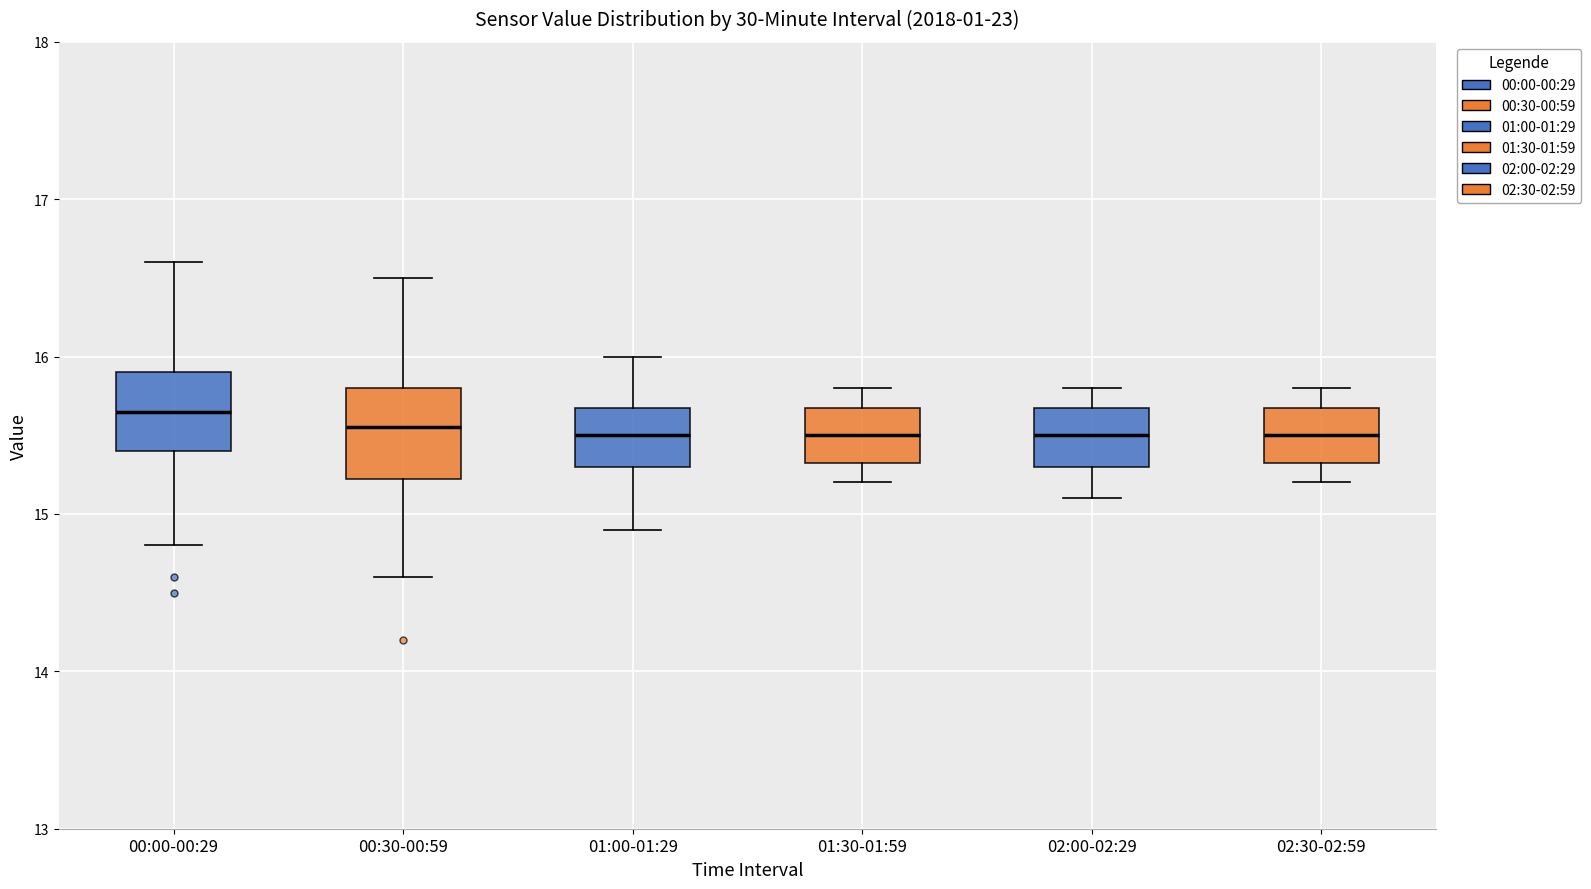

Reading left to right, transcribe this box plot: for each box, give where its median line is, the range the box spans, and where its two whiskers end, as read against the y-axis. The values are not printed on the chart, so give them approximately, as read against the axis.

00:00-00:29: median 15.7, box 15.4 to 15.9, whiskers 14.8 to 16.6
00:30-00:59: median 15.6, box 15.2 to 15.8, whiskers 14.6 to 16.5
01:00-01:29: median 15.5, box 15.3 to 15.7, whiskers 14.9 to 16.0
01:30-01:59: median 15.5, box 15.3 to 15.7, whiskers 15.2 to 15.8
02:00-02:29: median 15.5, box 15.3 to 15.7, whiskers 15.1 to 15.8
02:30-02:59: median 15.5, box 15.3 to 15.7, whiskers 15.2 to 15.8